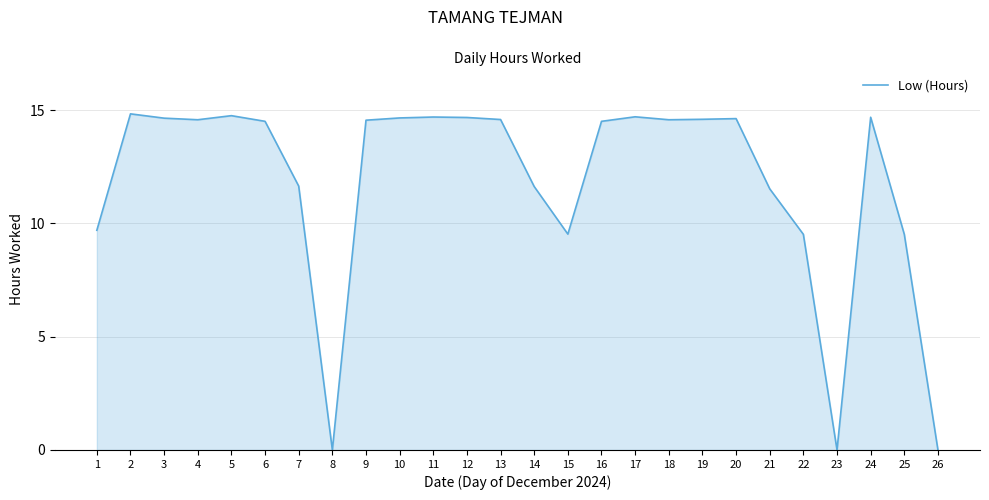

How many lines are shown in the chart?

1